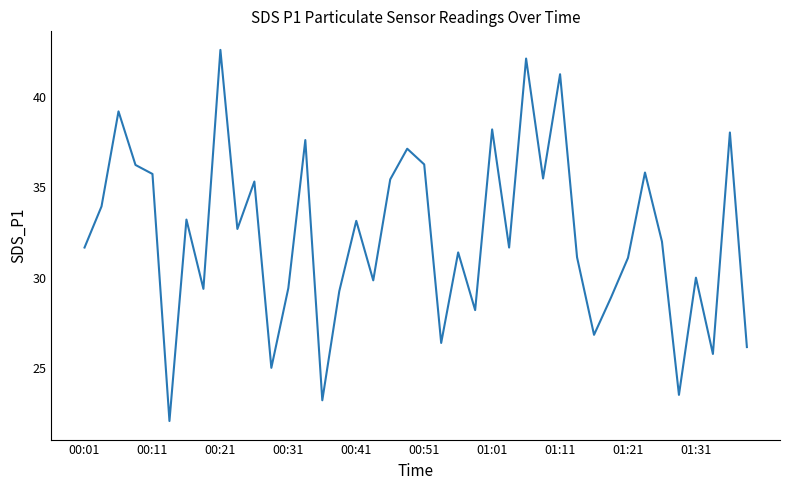

What is the difference between the maximum and minimum values?

20.6